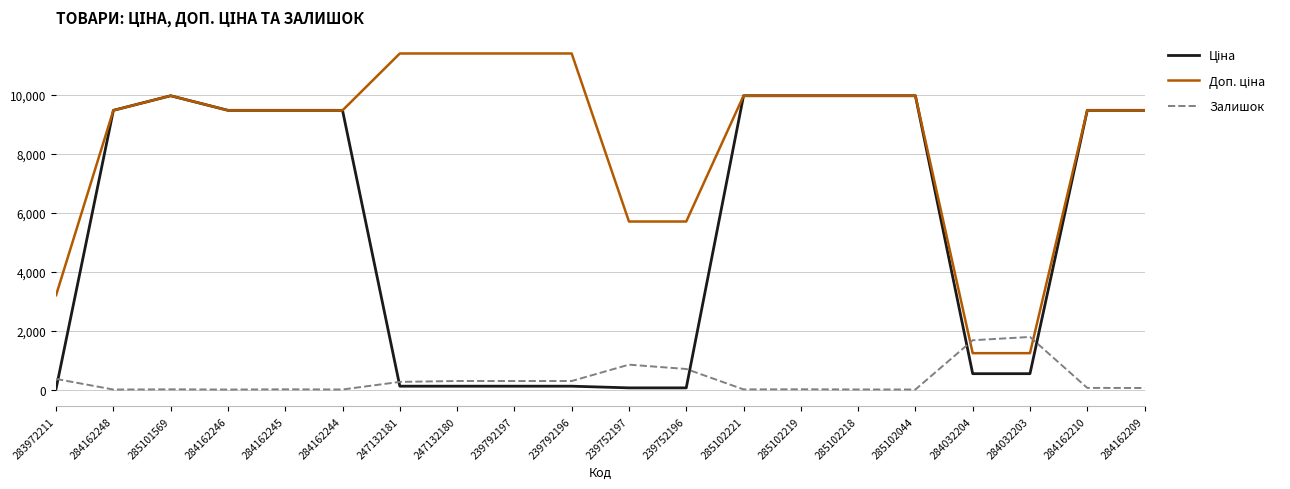

What is the sum of the Залишок values at 285102044 and 284162244?

3.0